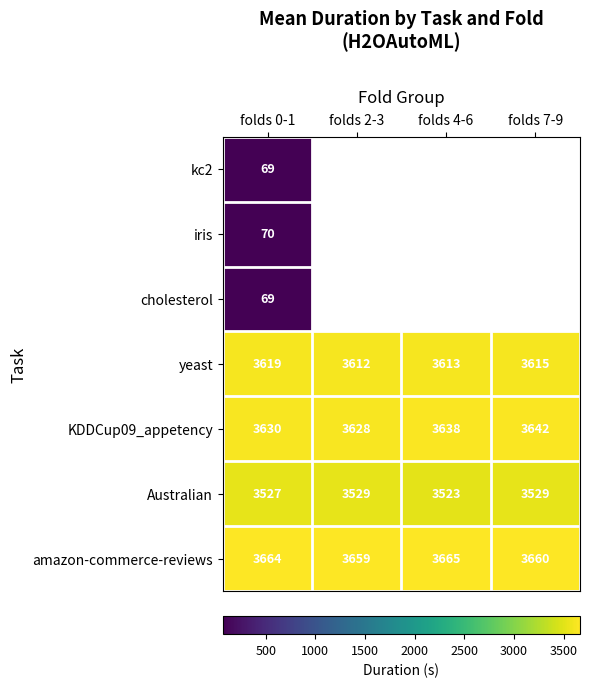

How many distinct data groups are displayed?

7